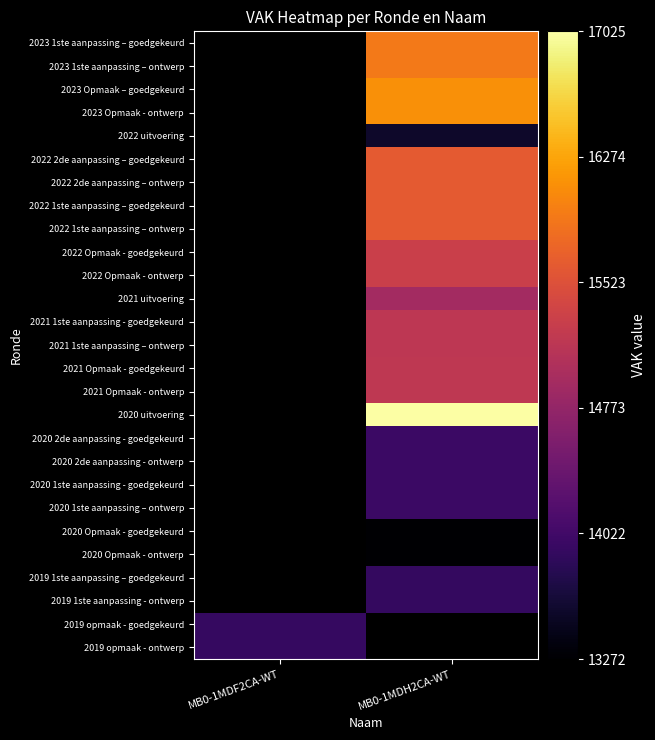

Count the number of data series in this chart.

27